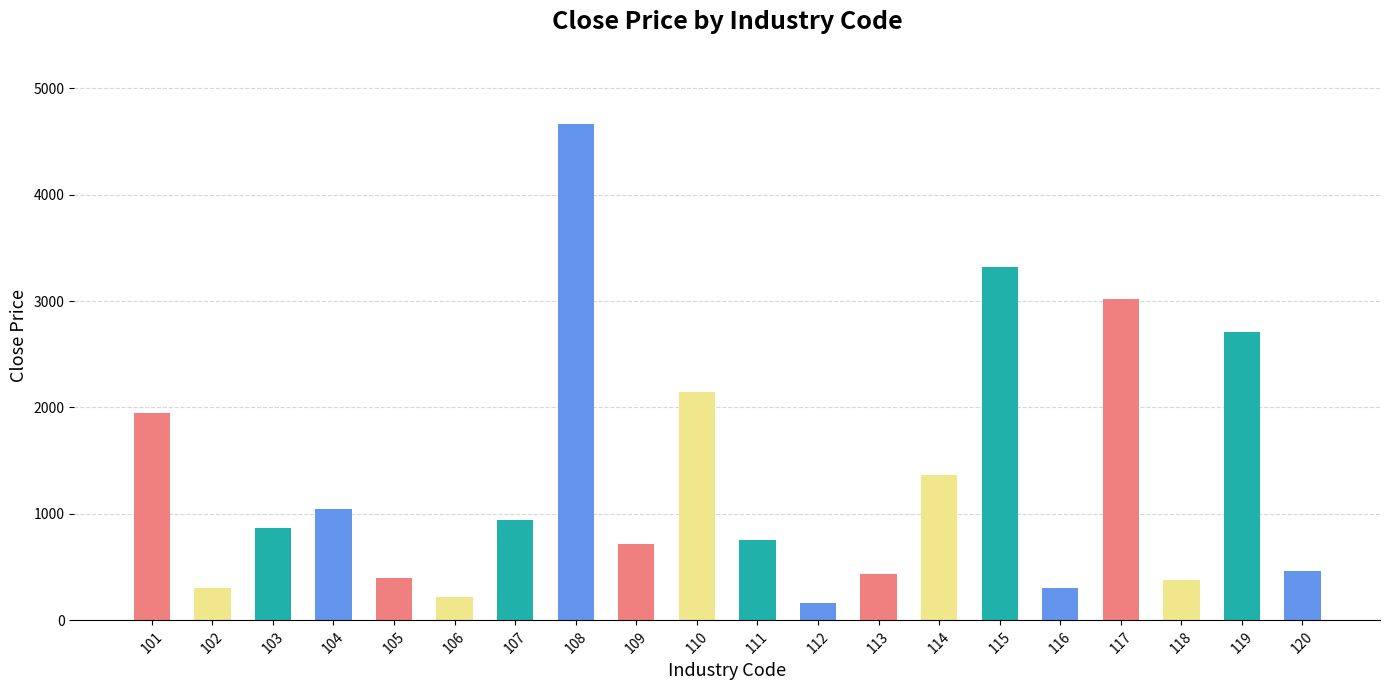

Are the bars horizontal?

No